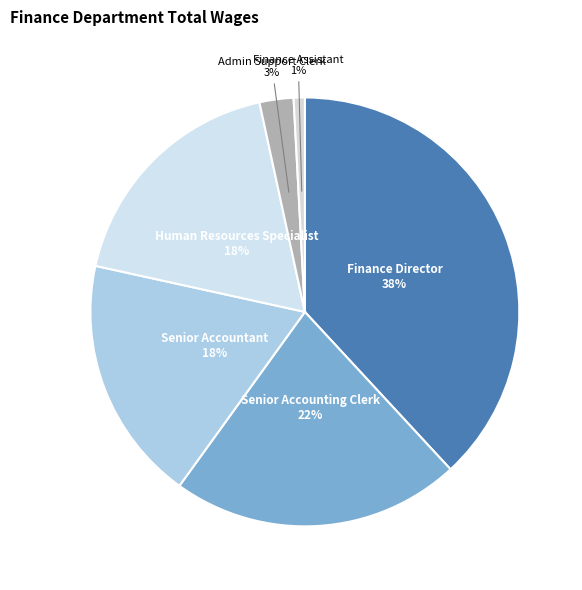

Does Senior Accountant represent more than half of the total?

No